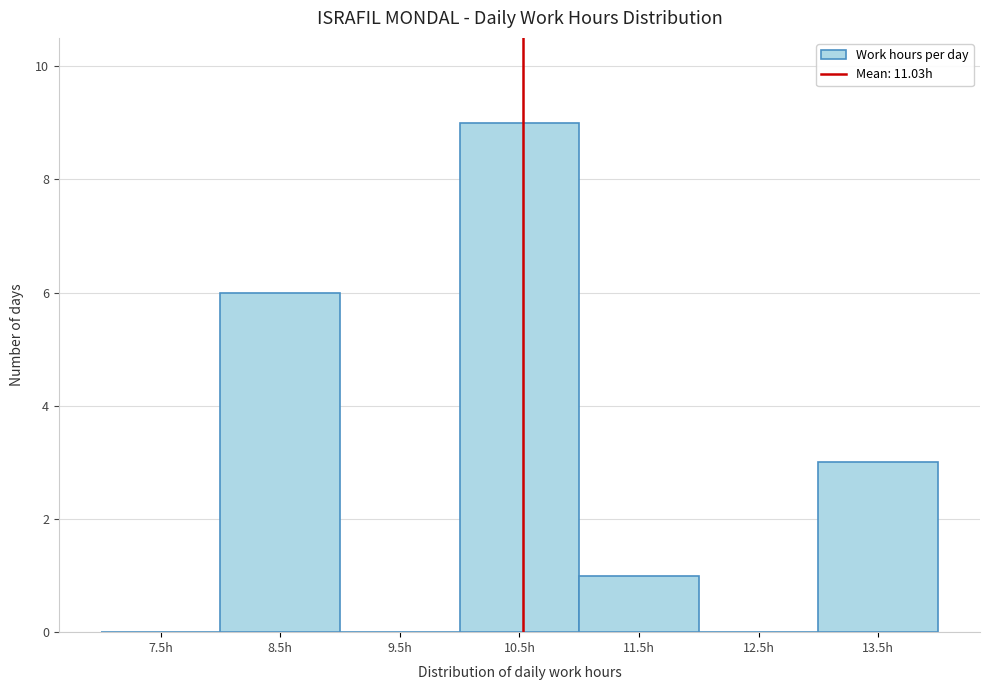

Reading left to right, what are all the values shown in this chart?

7.5h=0	8.5h=6	9.5h=0	10.5h=9	11.5h=1	12.5h=0	13.5h=3